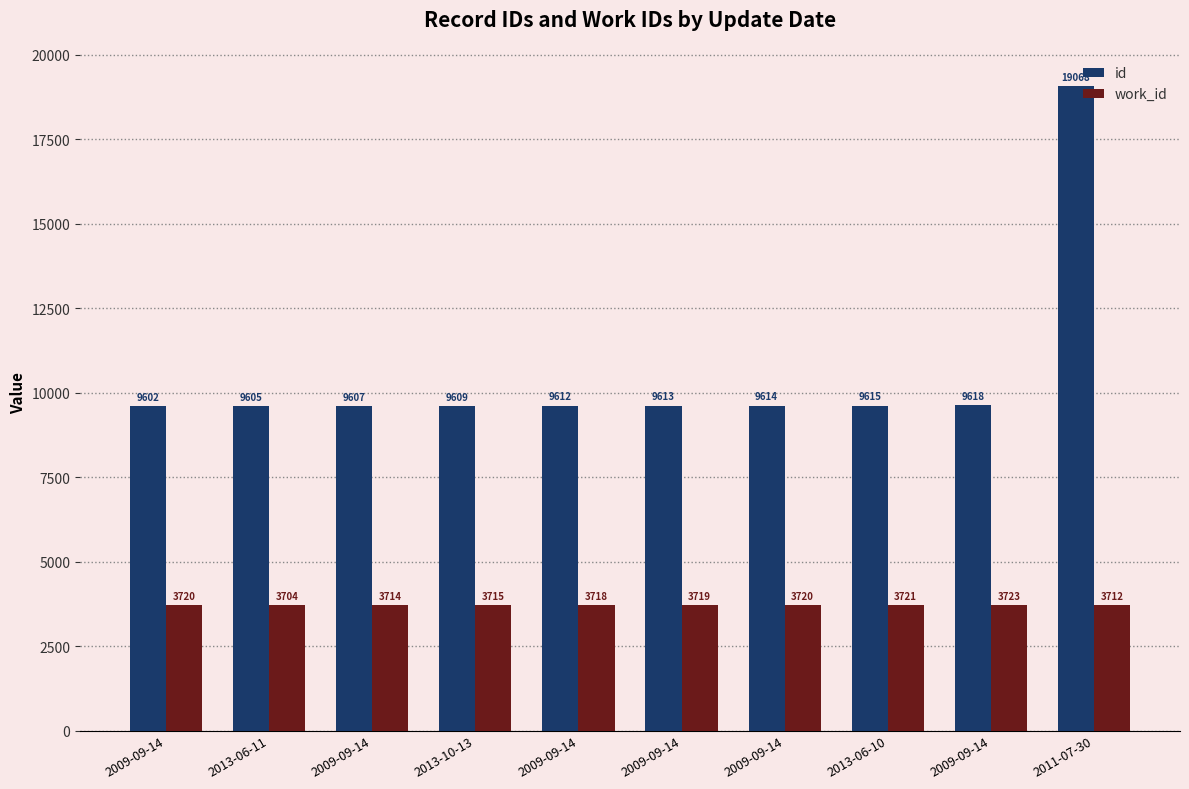

What value does the id series have at 2009-09-14, to the nearest 100?

9600